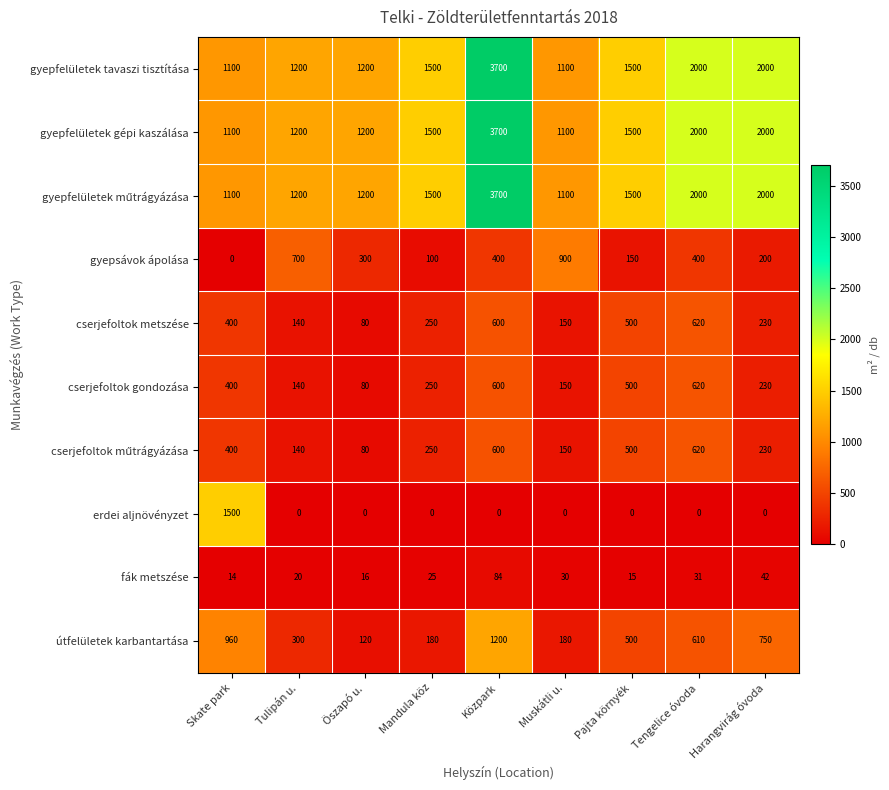

The value of cserjefoltok metszése at Skate park is 400. True or false?

True